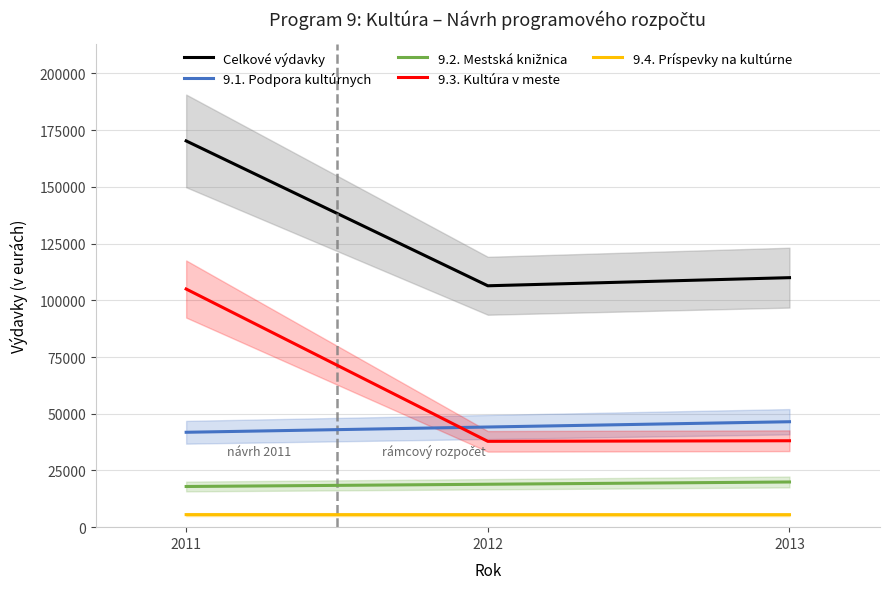

What are all the series names shown in the legend?

Celkové výdavky, 9.1. Podpora kultúrnych, 9.2. Mestská knižnica, 9.3. Kultúra v meste, 9.4. Príspevky na kultúrne